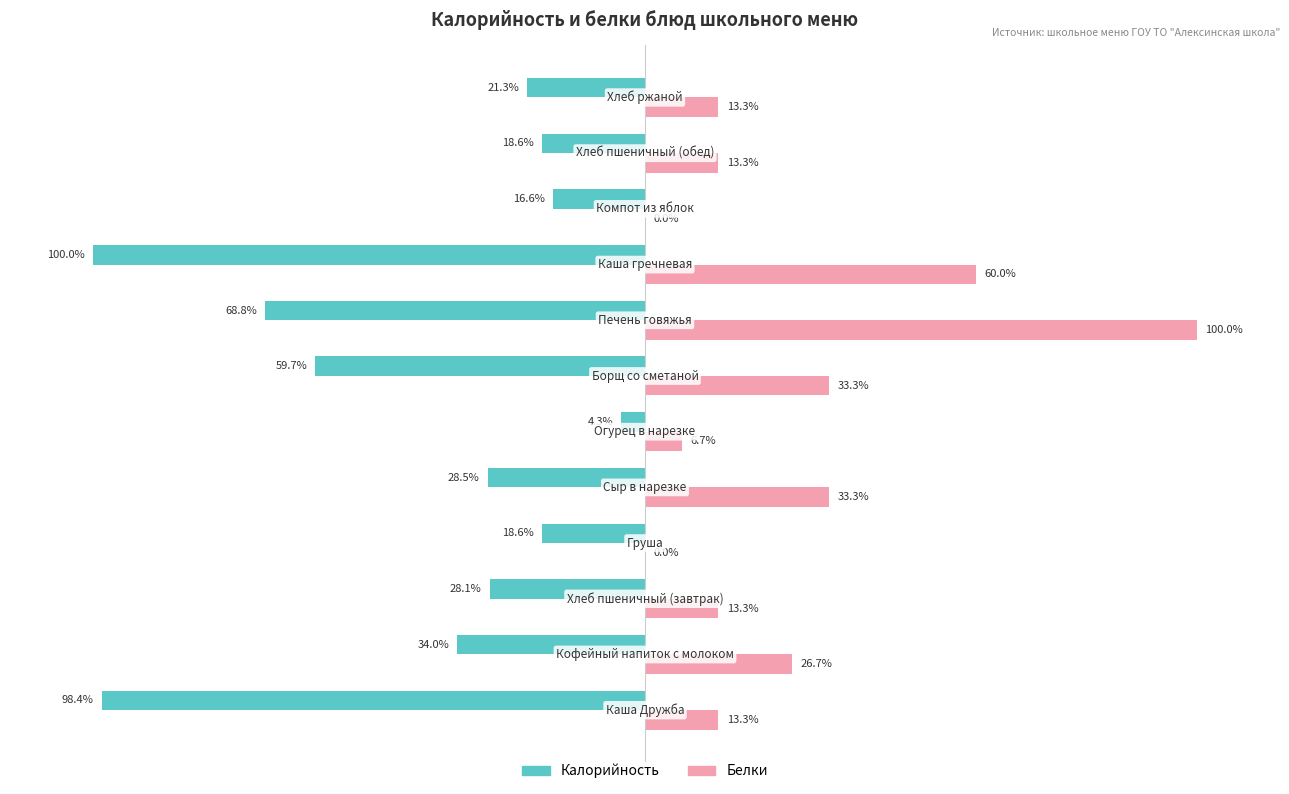

Which series has the largest total across all categories?

Белки